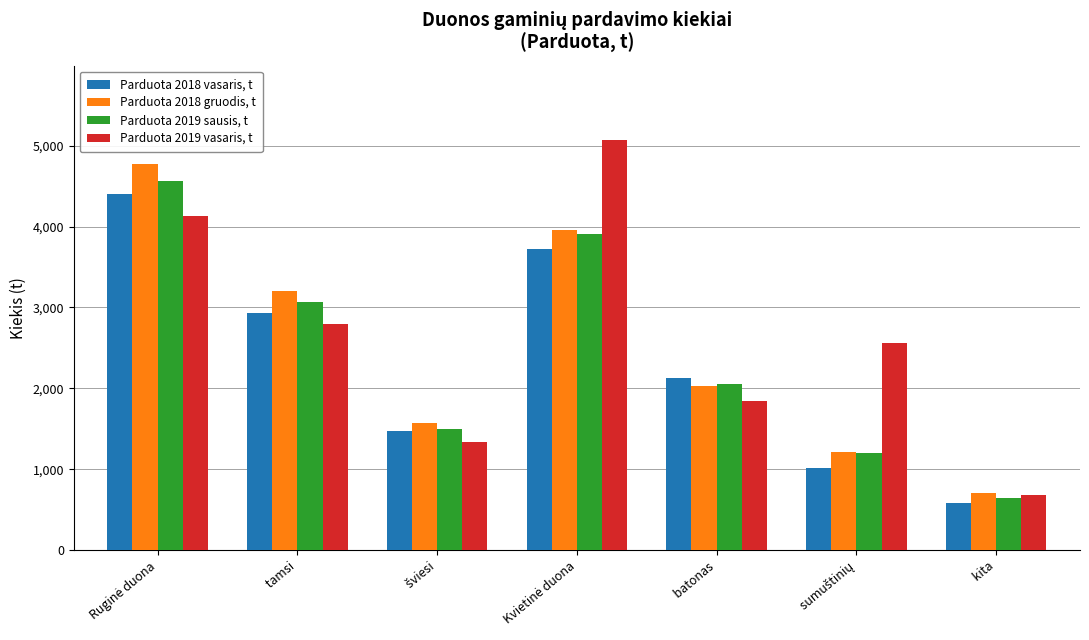

At which label does Parduota 2018 vasaris, t reach its minimum?

  kita